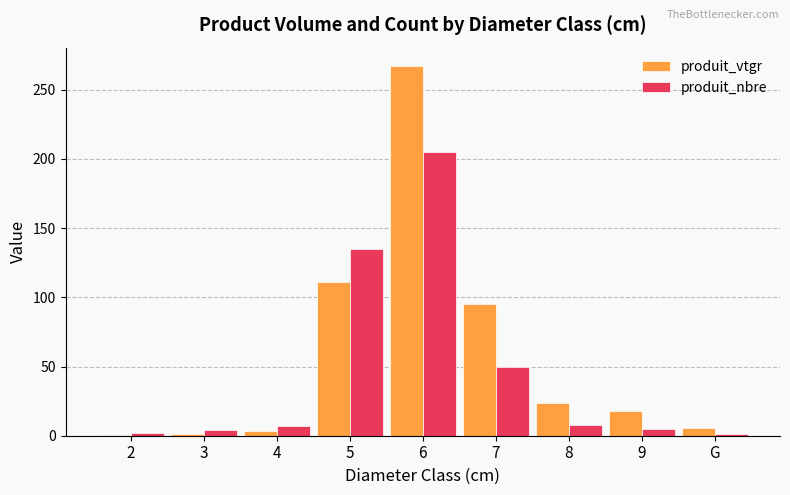

The produit_nbre series shows 28.0 at 7. True or false?

False